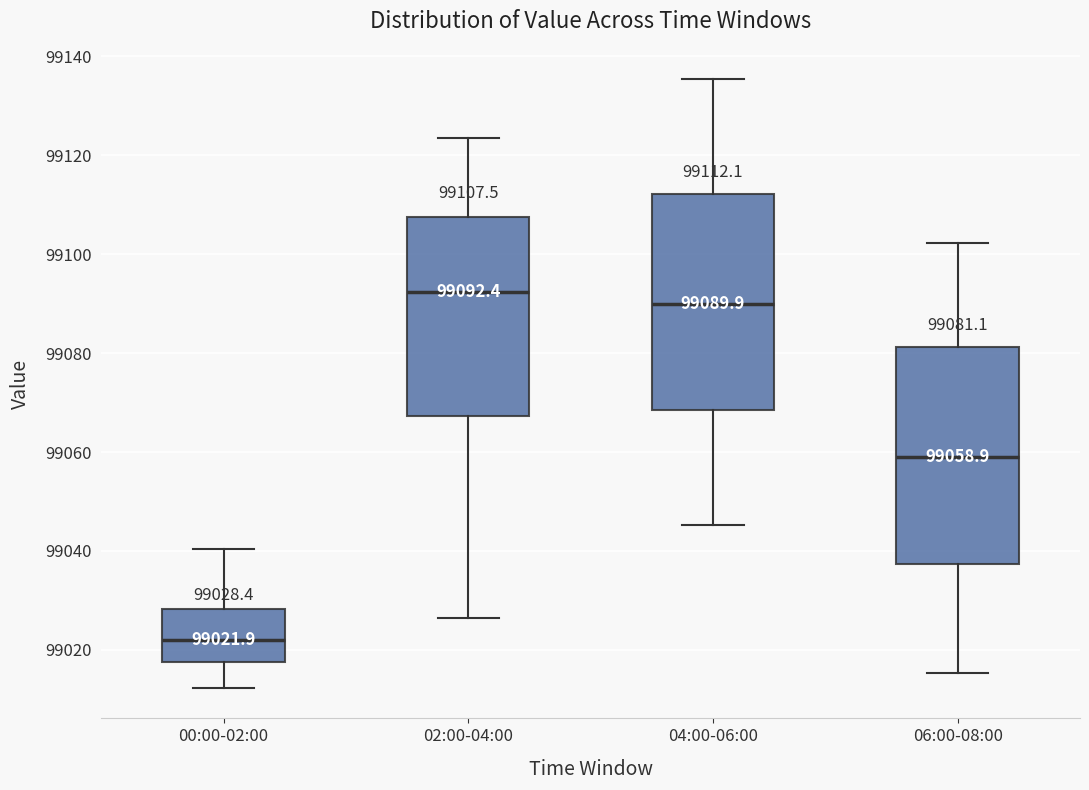

Which box has the lowest median line?

00:00-02:00